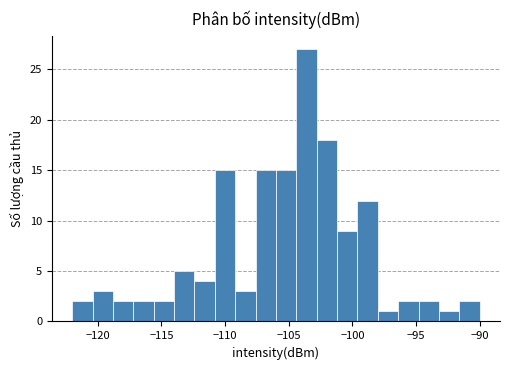

Read against the x-axis, roughly where is the centre of the tallest bar?

-103.5